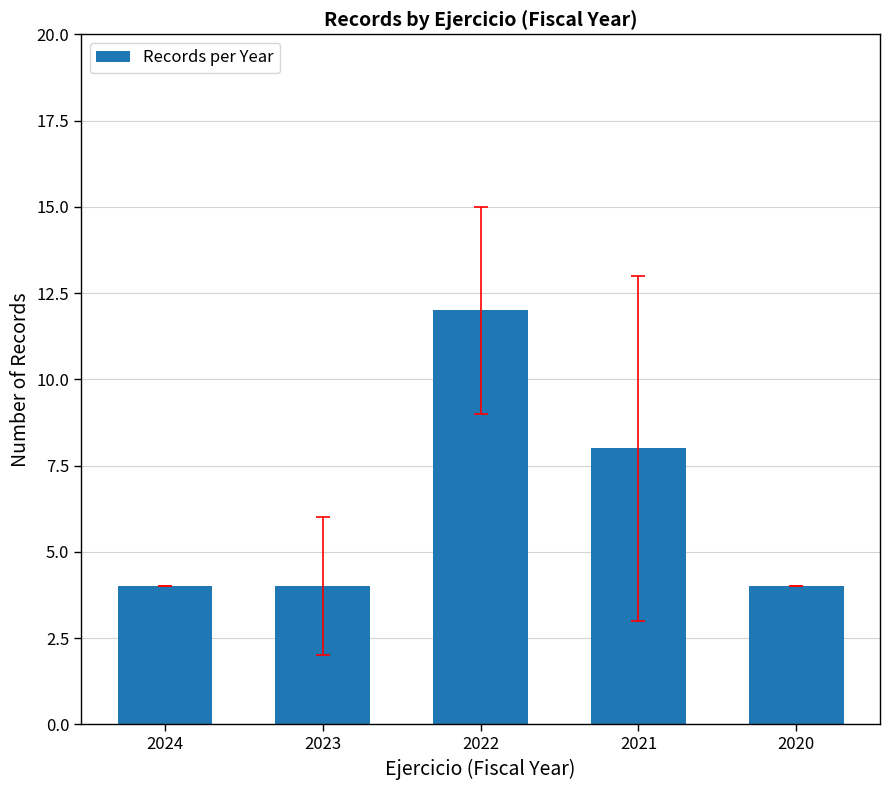

Approximately how many times larger is the value at 2023 compared to 2021?

0.5